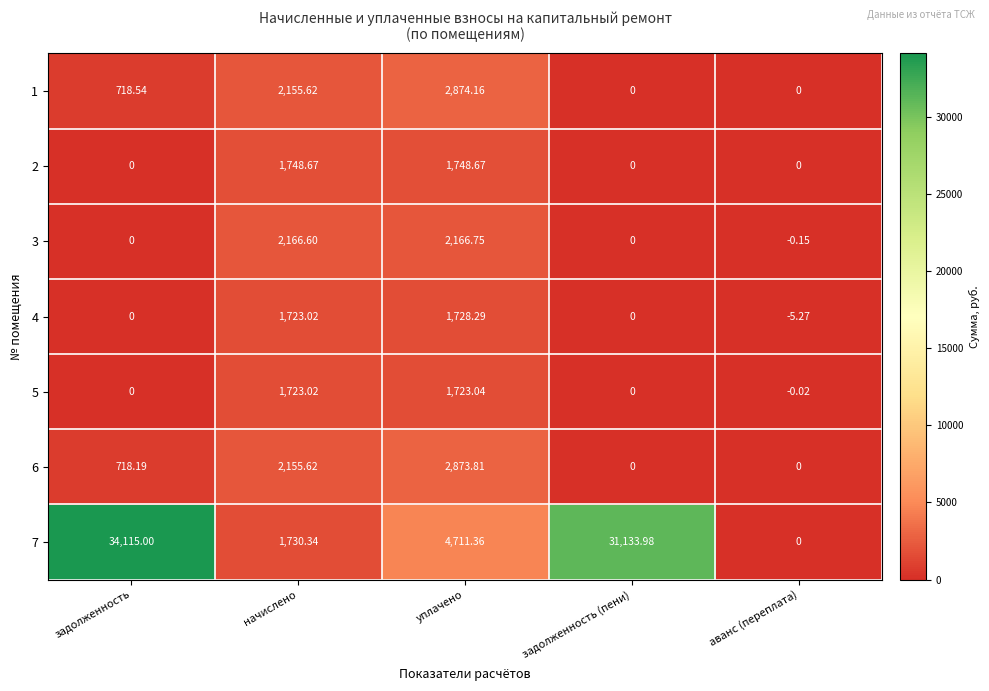

Which label corresponds to the largest value in the chart?

задолженность